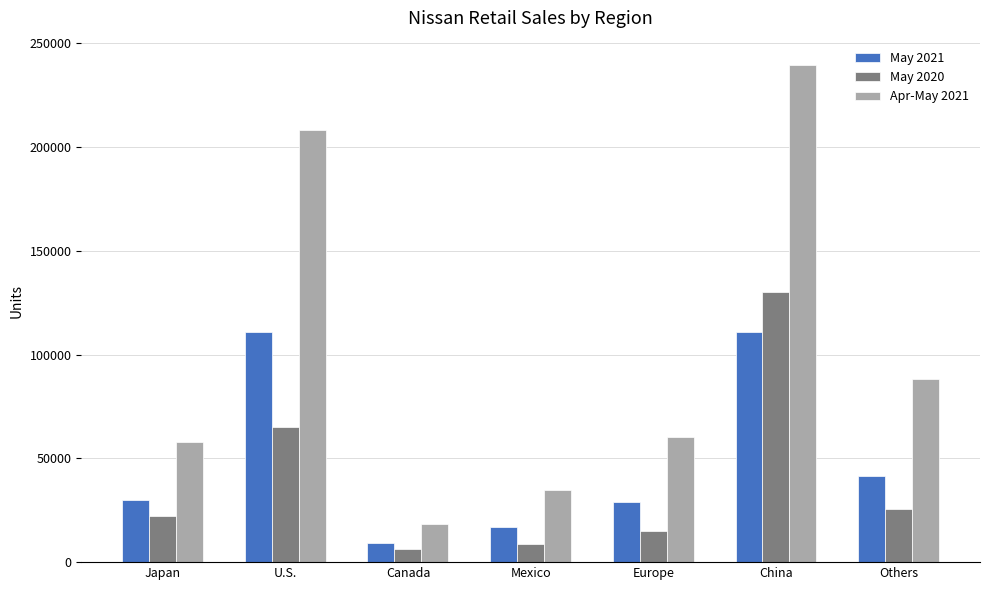

What position from the left is China?

6